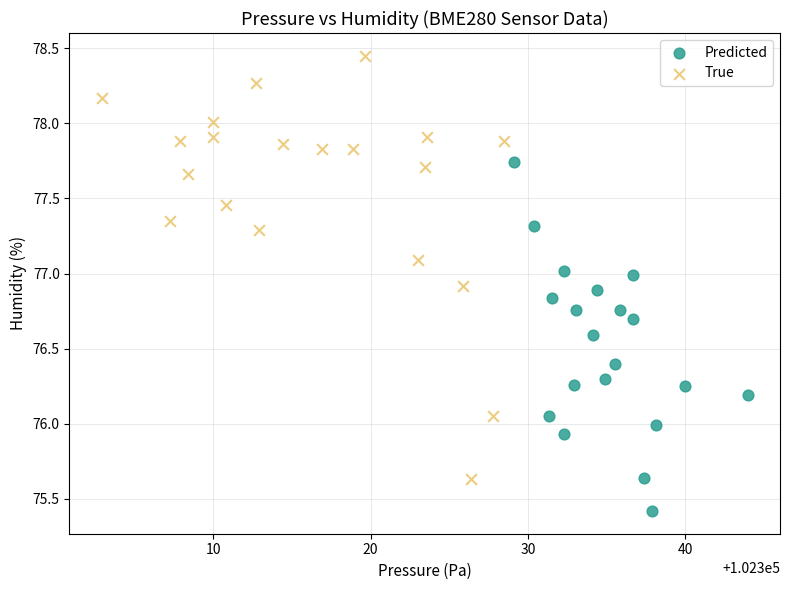

Which series has the widest spread of Y values?

True